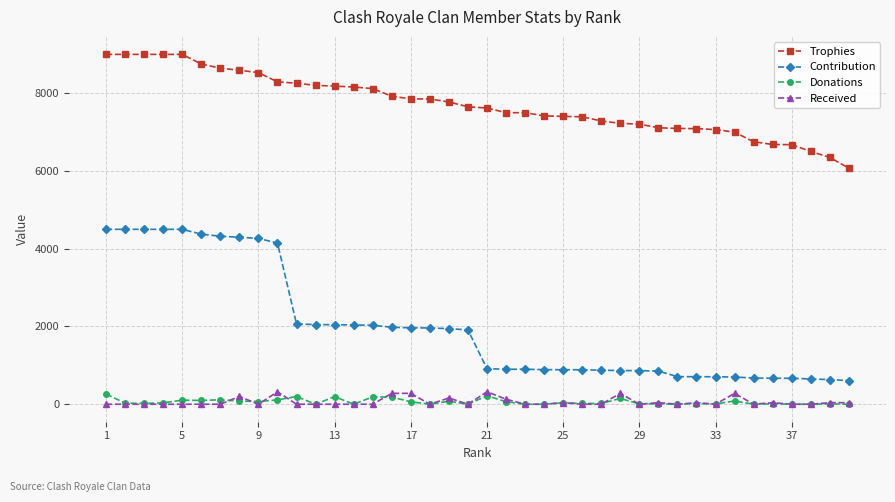

What is the greatest value displayed?

9000